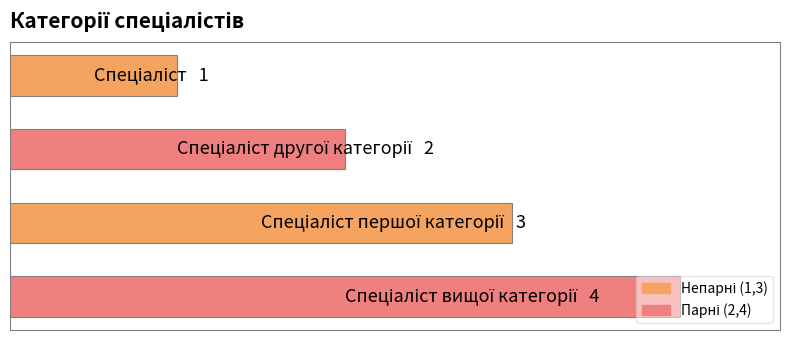

How many values are between 2 and 4?

3